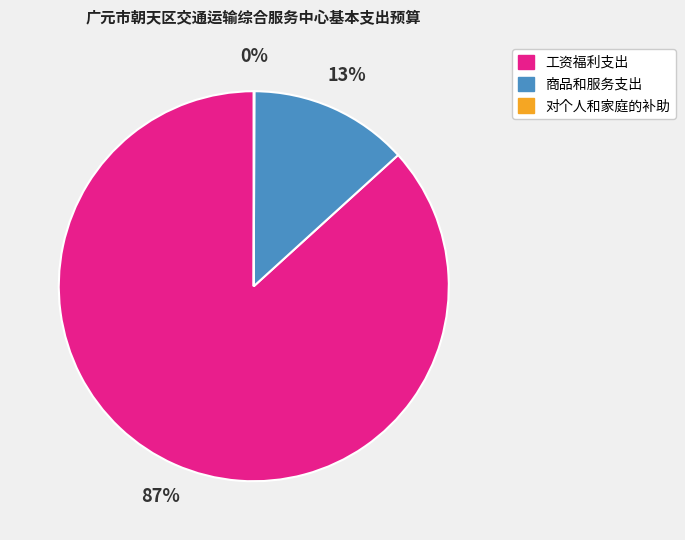

Does any single category account for the majority?

Yes